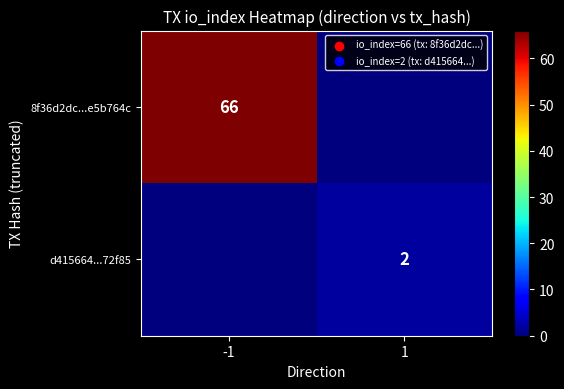

At which category does the chart reach its minimum across all series?

1